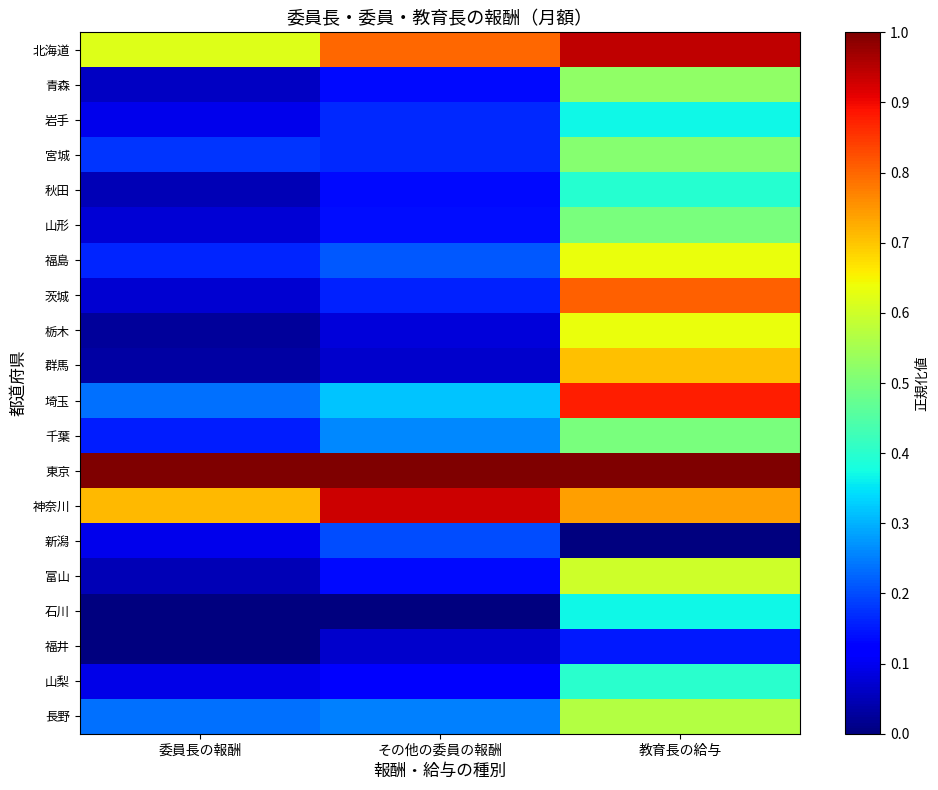

Between その他の委員の報酬 and 教育長の給与, which series saw the biggest shift?

茨城